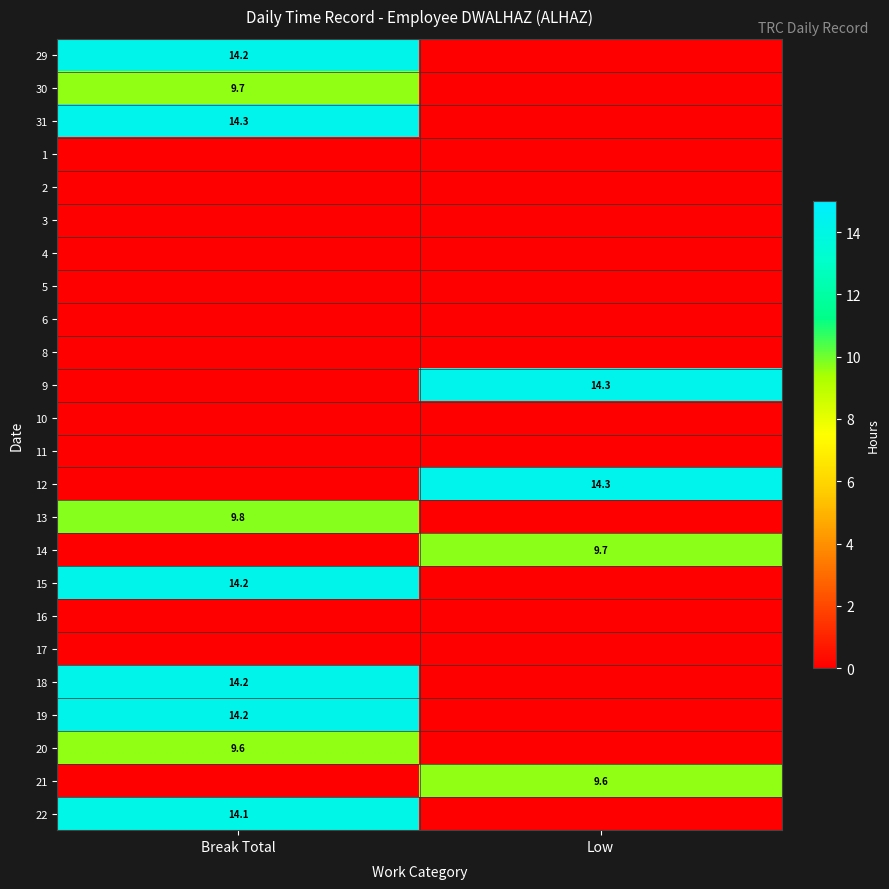

What is the spread (max minus min) of values at Low?

14.3